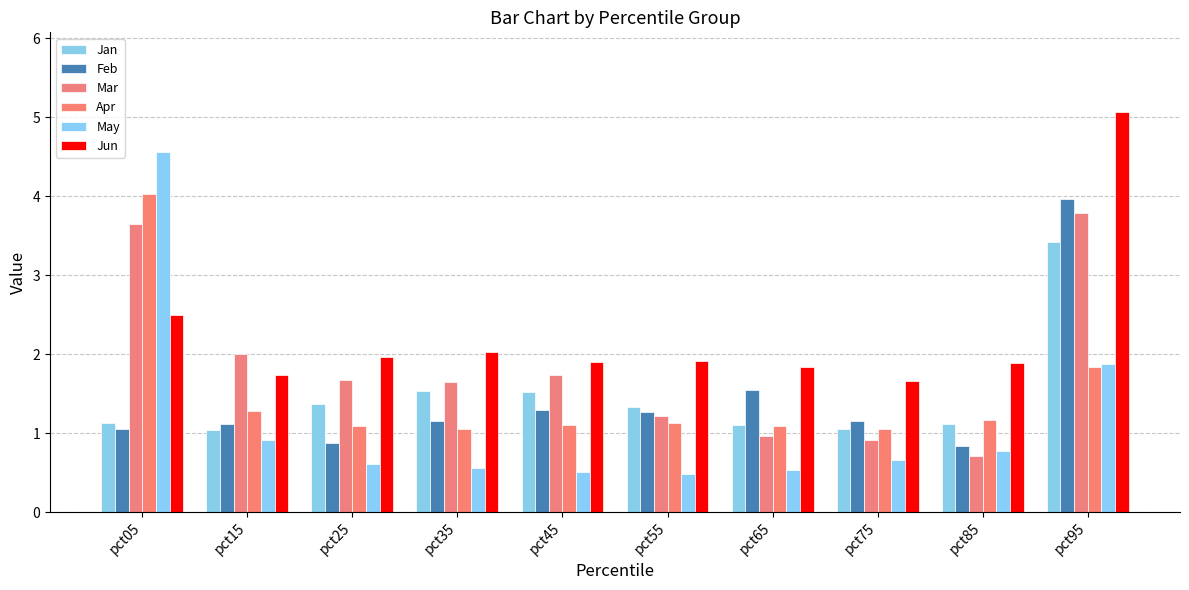

Reading left to right, list all the values displayed in this chart.

Jan: pct05=1.1	pct15=1.0	pct25=1.4	pct35=1.5	pct45=1.5	pct55=1.3	pct65=1.1	pct75=1.1	pct85=1.1	pct95=3.4
Feb: pct05=1.0	pct15=1.1	pct25=0.9	pct35=1.2	pct45=1.3	pct55=1.3	pct65=1.5	pct75=1.2	pct85=0.8	pct95=4.0
Mar: pct05=3.6	pct15=2.0	pct25=1.7	pct35=1.6	pct45=1.7	pct55=1.2	pct65=1.0	pct75=0.9	pct85=0.7	pct95=3.8
Apr: pct05=4.0	pct15=1.3	pct25=1.1	pct35=1.0	pct45=1.1	pct55=1.1	pct65=1.1	pct75=1.0	pct85=1.2	pct95=1.8
May: pct05=4.6	pct15=0.9	pct25=0.6	pct35=0.6	pct45=0.5	pct55=0.5	pct65=0.5	pct75=0.7	pct85=0.8	pct95=1.9
Jun: pct05=2.5	pct15=1.7	pct25=2.0	pct35=2.0	pct45=1.9	pct55=1.9	pct65=1.8	pct75=1.7	pct85=1.9	pct95=5.1